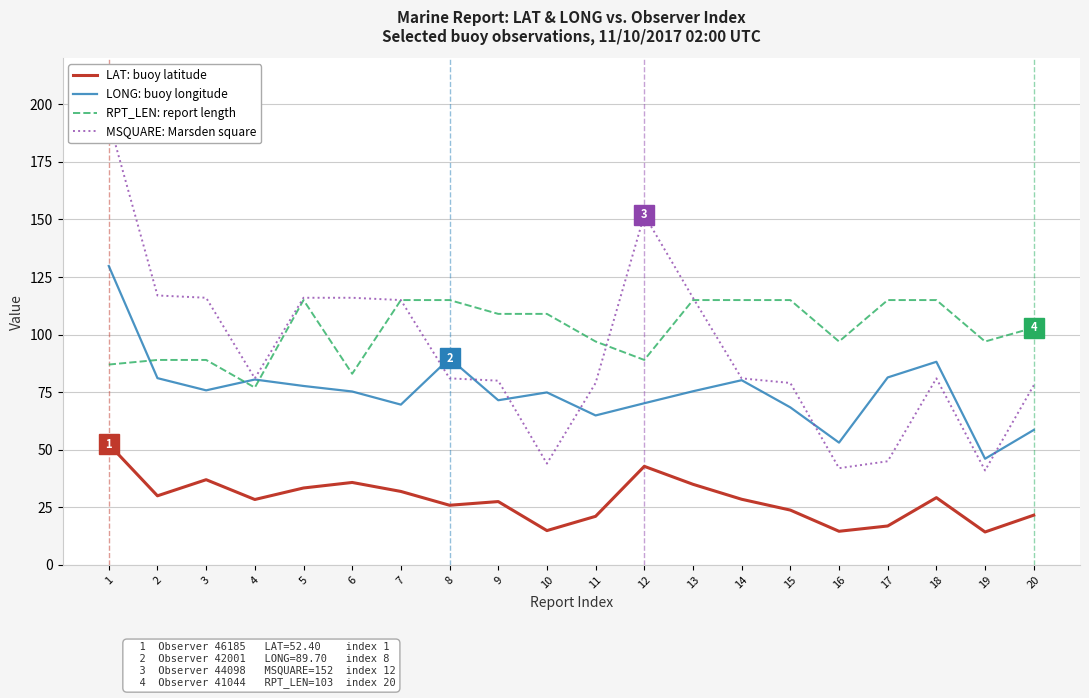

Rank the series at 9 from highest to lowest value.

RPT_LEN, MSQUARE, LONG, LAT